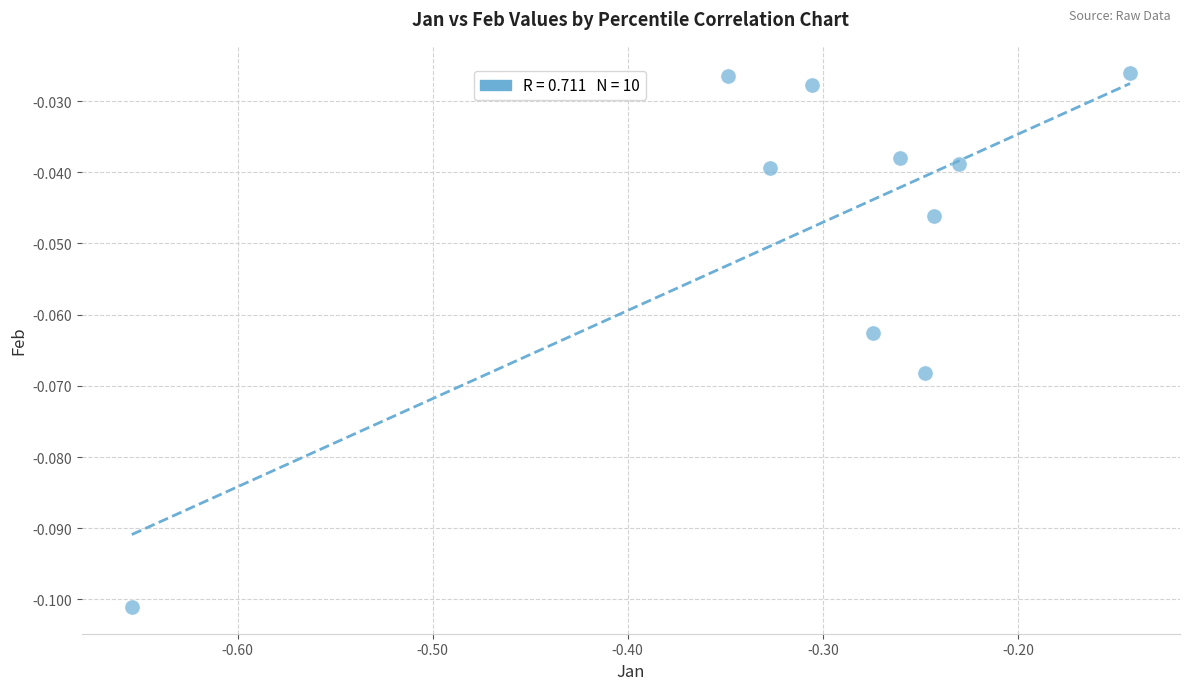

What is the range of X values (max minus min)?

0.5